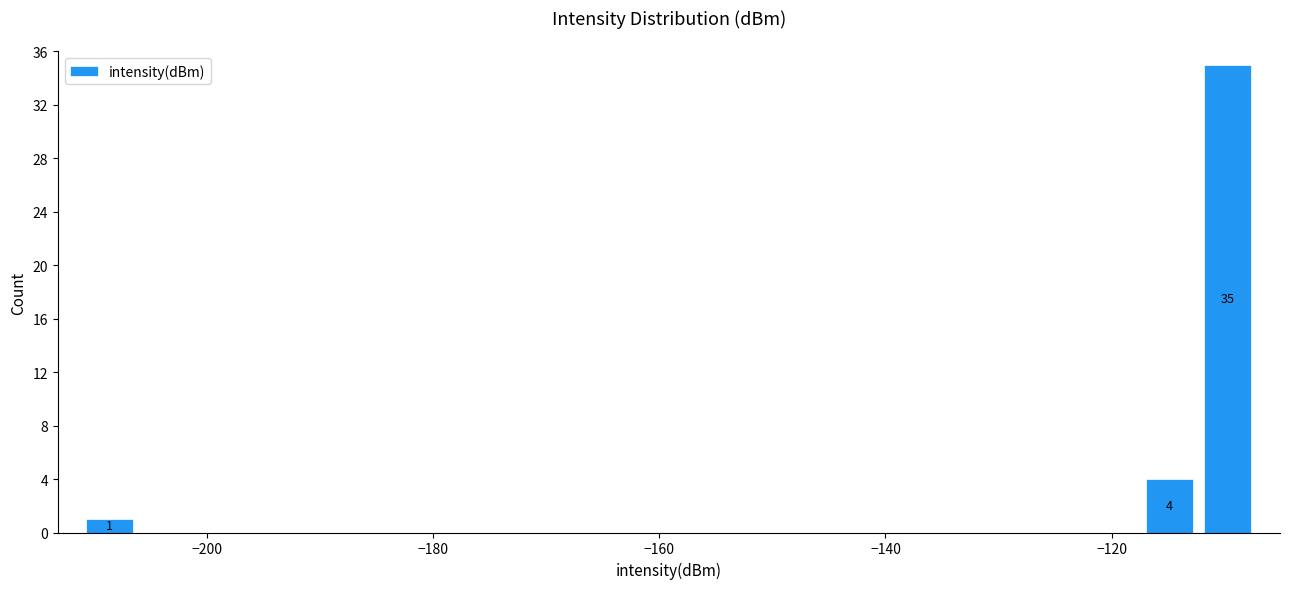

Around what value on the x-axis is the tallest bar? Give the approximate position of its centre, as read against the axis.

-110